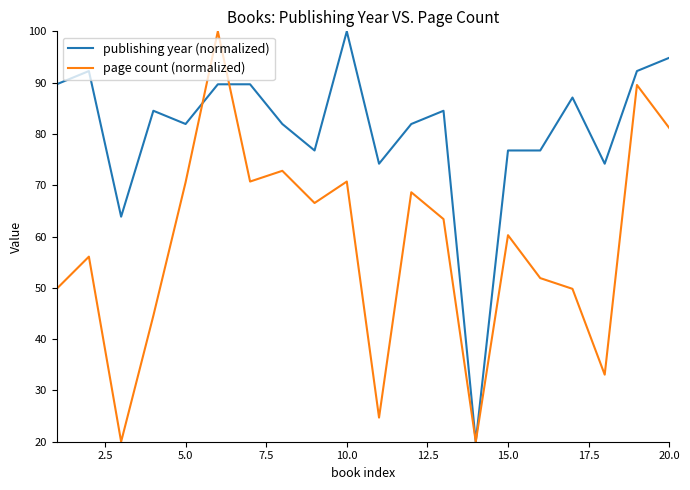

What is the greatest value displayed?

100.0